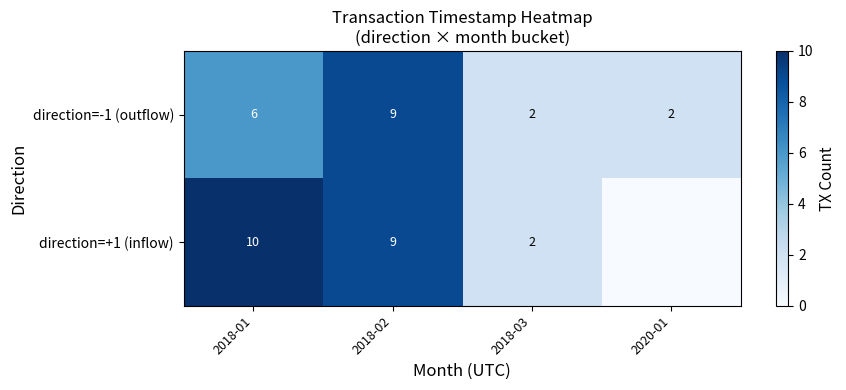

True or false: direction=+1 (inflow) has a value of 17 at 2018-01.

False